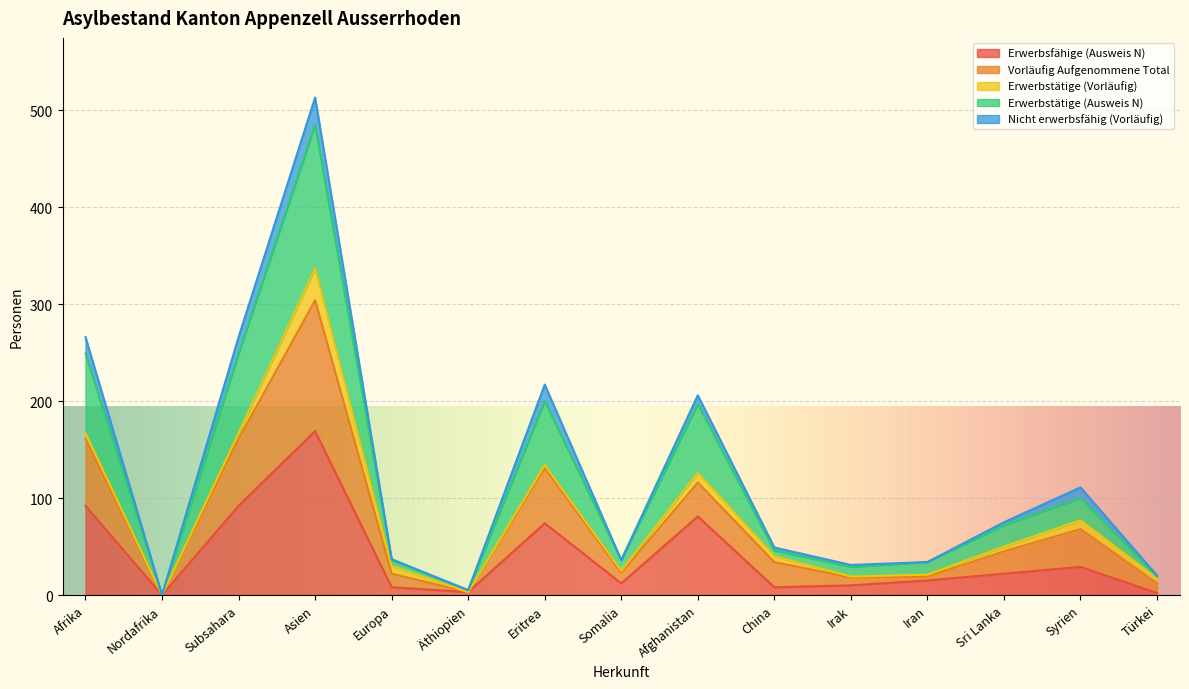

True or false: Vorläufig Aufgenommene Total has more than 2 interior local peaks.

True